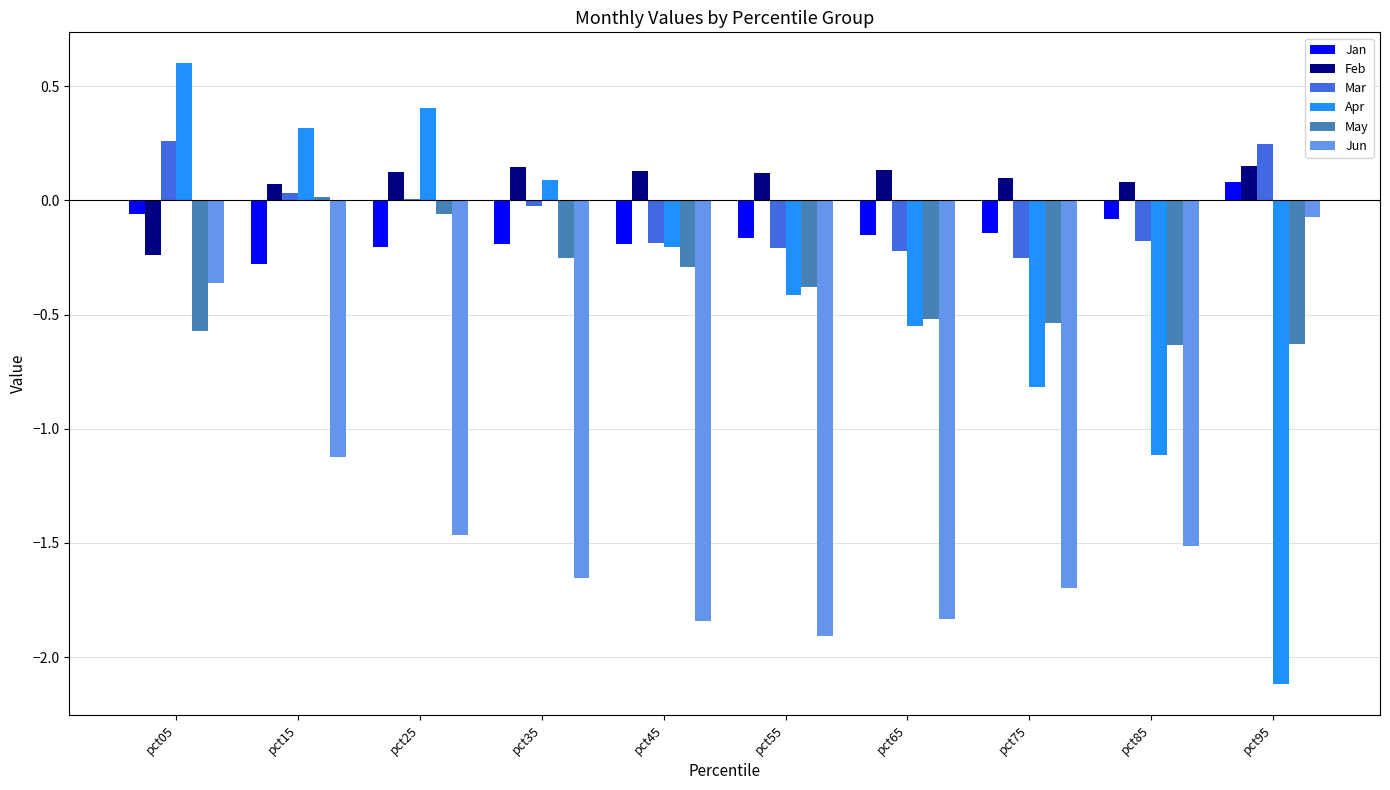

Which series has the widest spread of values?

Apr